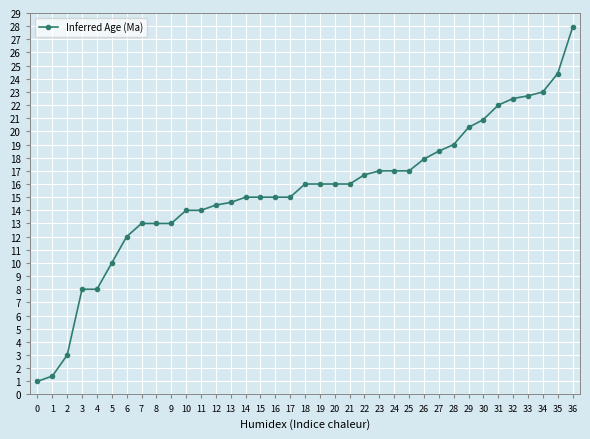

What is the ratio of the value at 22 to the value at 11?

1.2